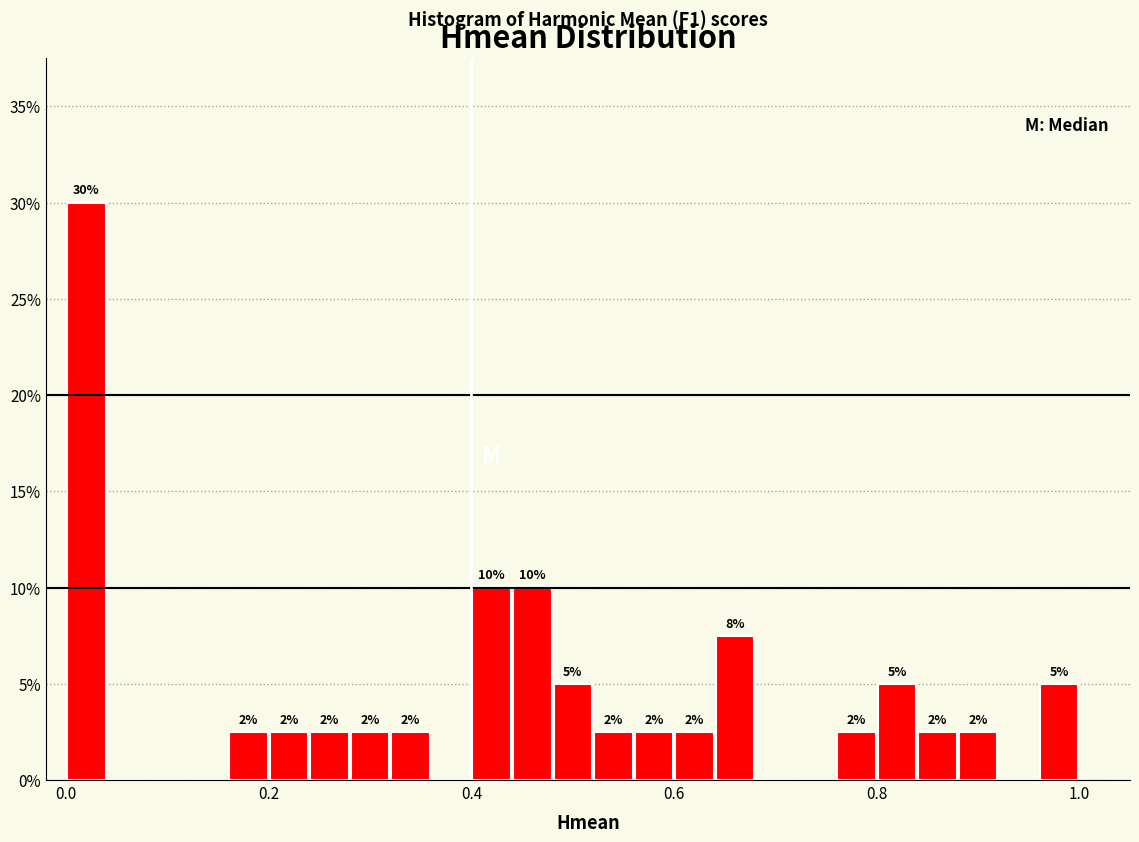

Around what value on the x-axis is the tallest bar? Give the approximate position of its centre, as read against the axis.

0.02